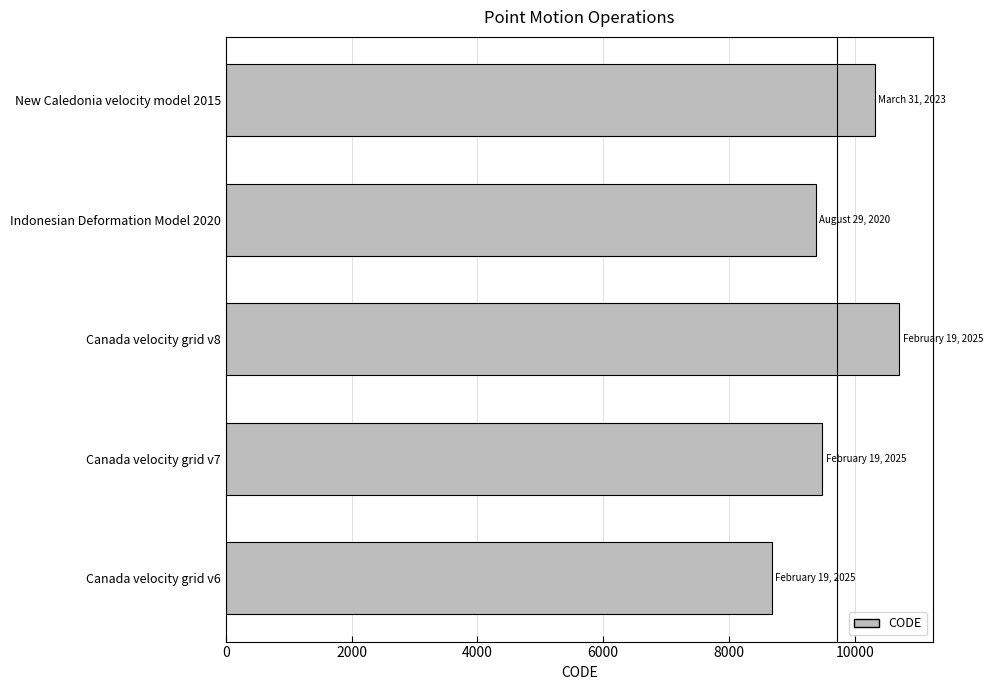

How many data points does each series have?

5